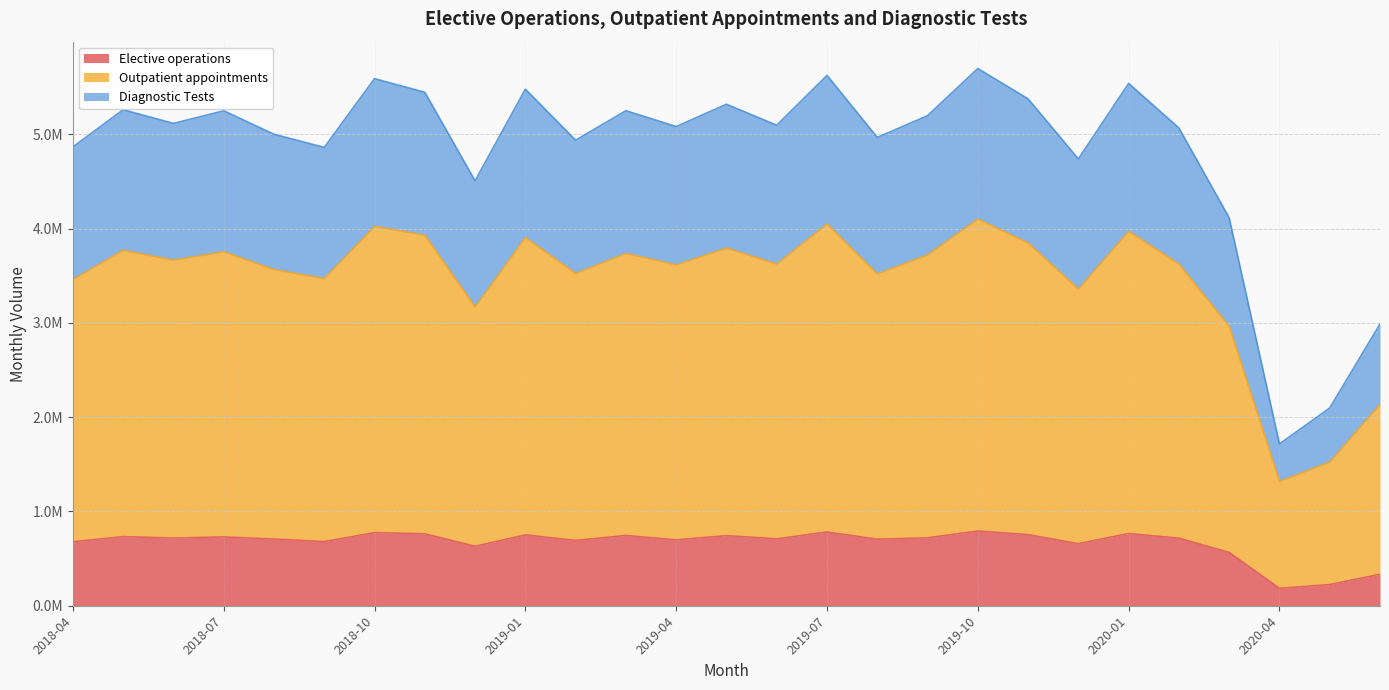

True or false: Diagnostic Tests and Elective operations intersect in this chart.

False